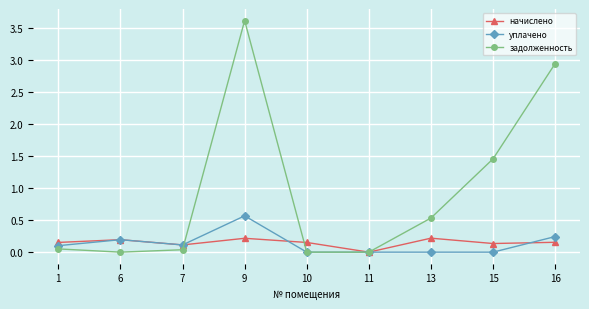

True or false: начислено has a value of 0.0 at 11.

True